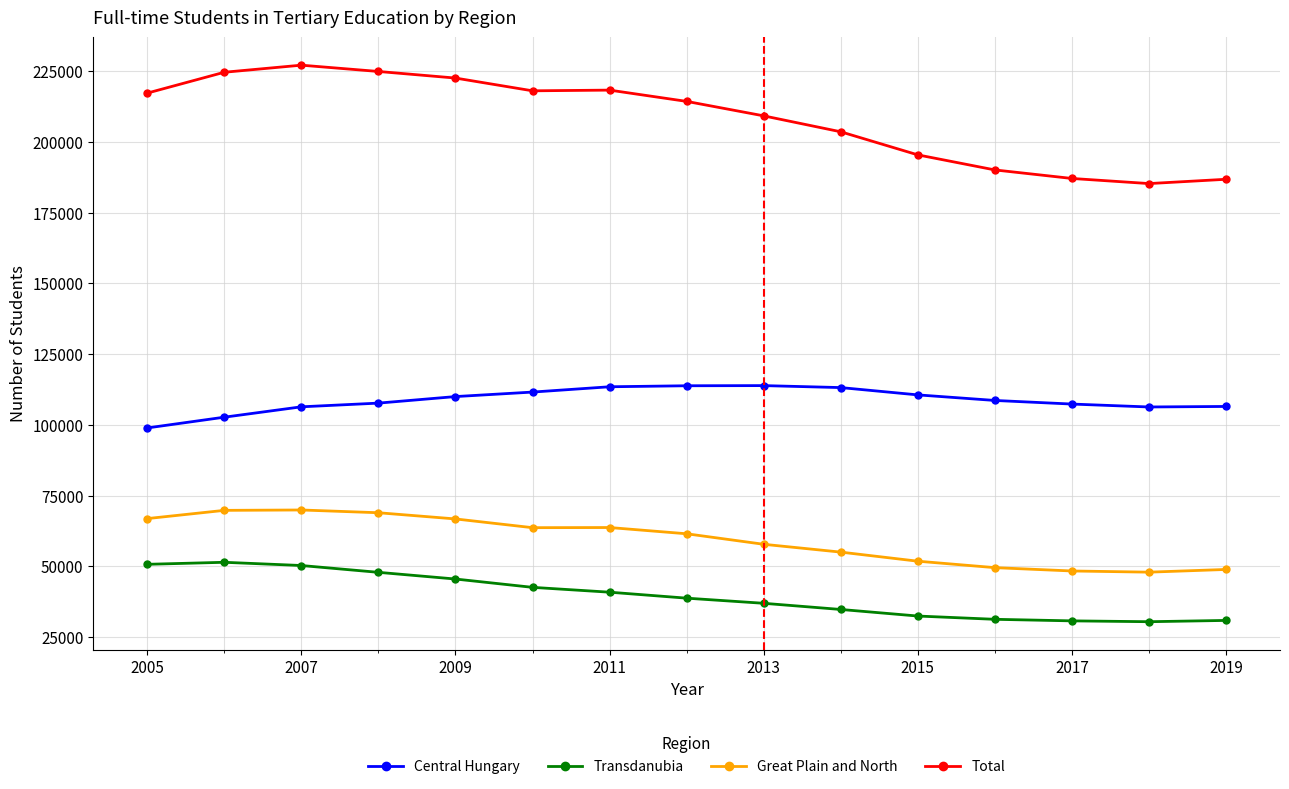

What is the maximum value shown in the chart?

227118